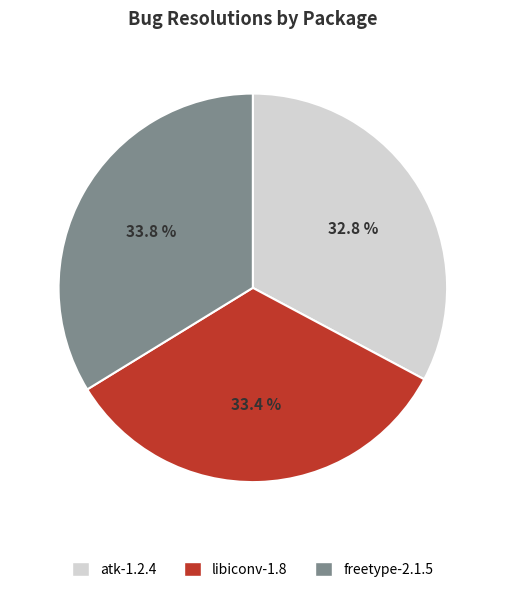

True or false: libiconv-1.8 accounts for 33% of the total.

True